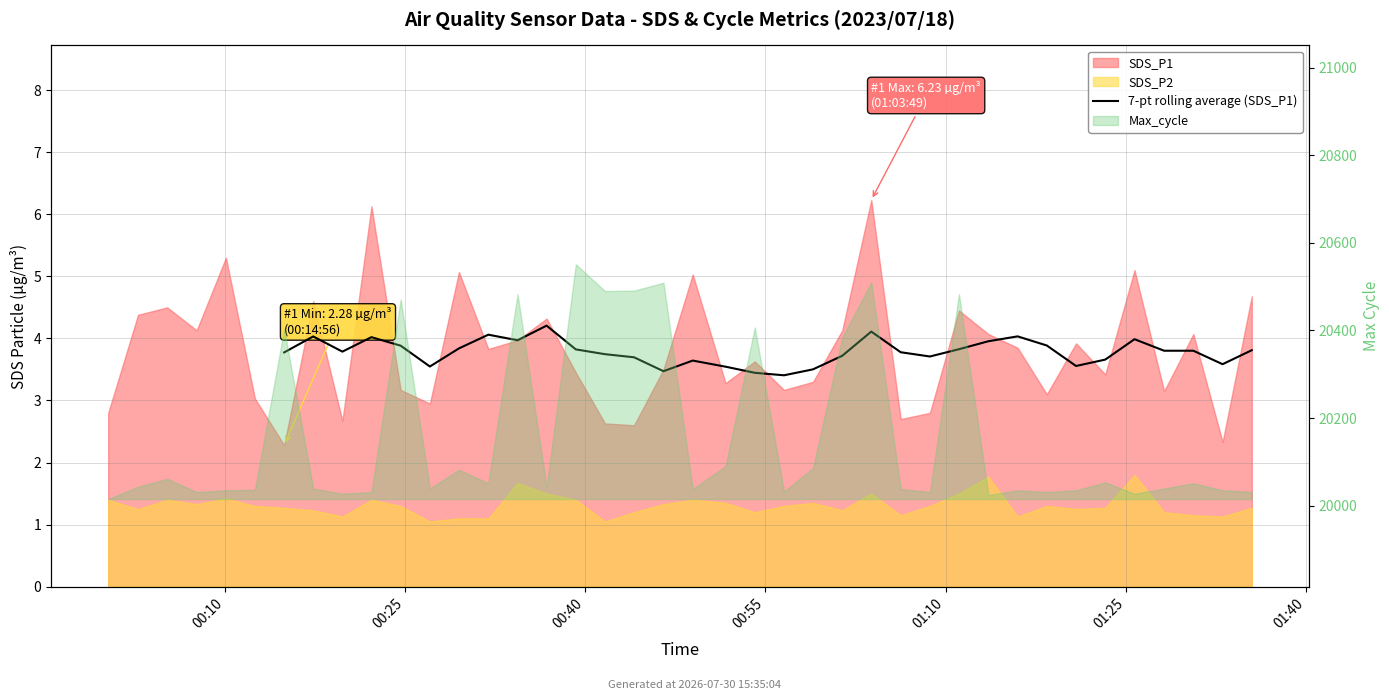

True or false: there are more than 1 points higher than both neighbors.

True